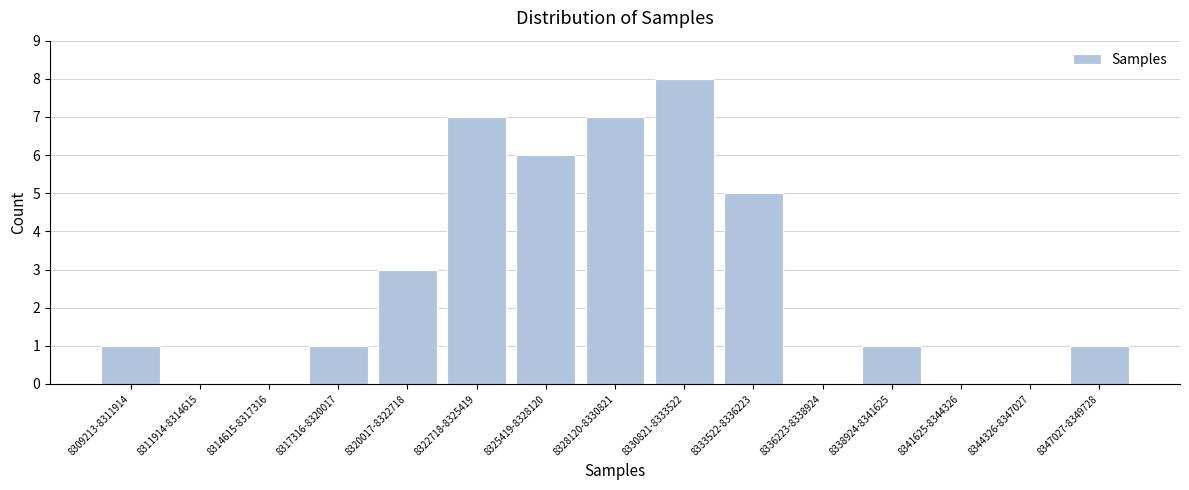

Reading right to left, list all the values displayed in this chart.

8347027-8349728=1	8344326-8347027=0	8341625-8344326=0	8338924-8341625=1	8336223-8338924=0	8333522-8336223=5	8330821-8333522=8	8328120-8330821=7	8325419-8328120=6	8322718-8325419=7	8320017-8322718=3	8317316-8320017=1	8314615-8317316=0	8311914-8314615=0	8309213-8311914=1